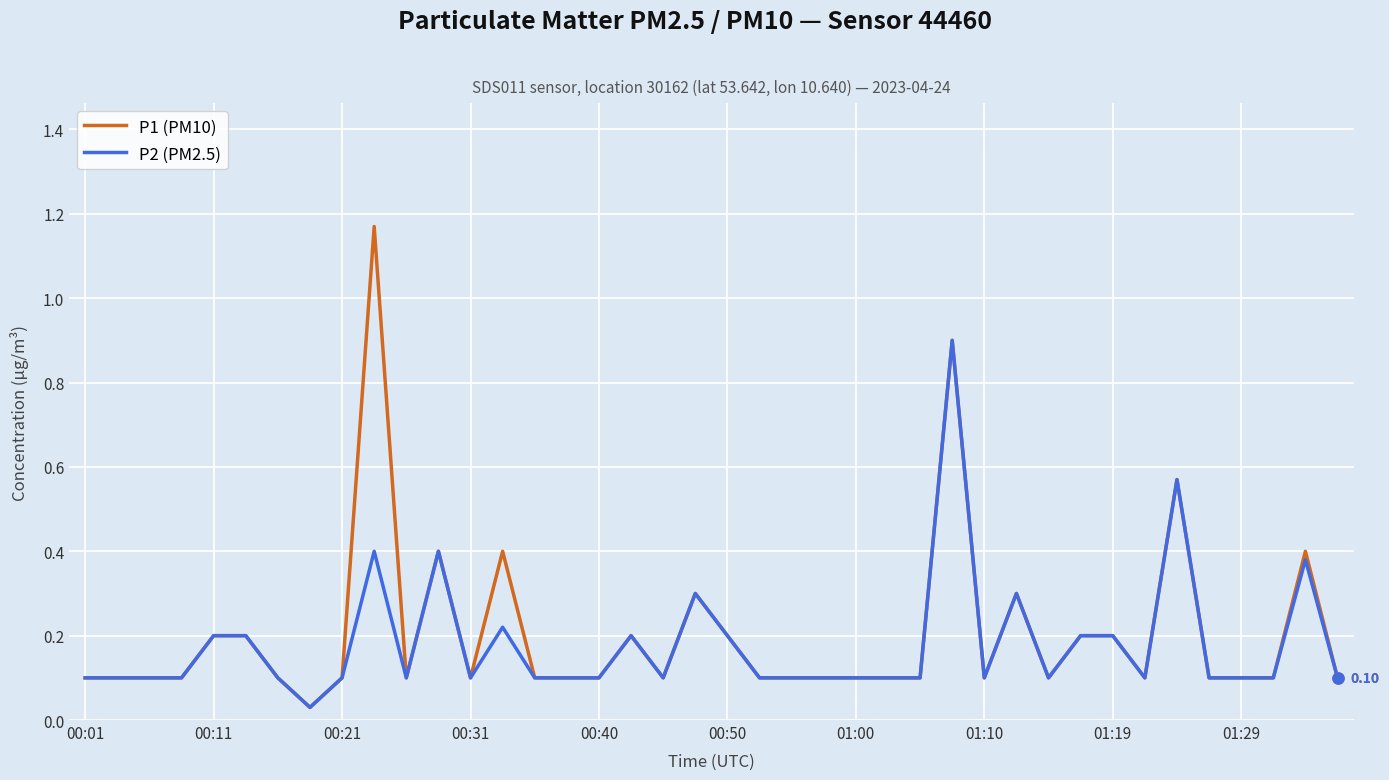

Which series has the widest spread of values?

P1 (PM10)